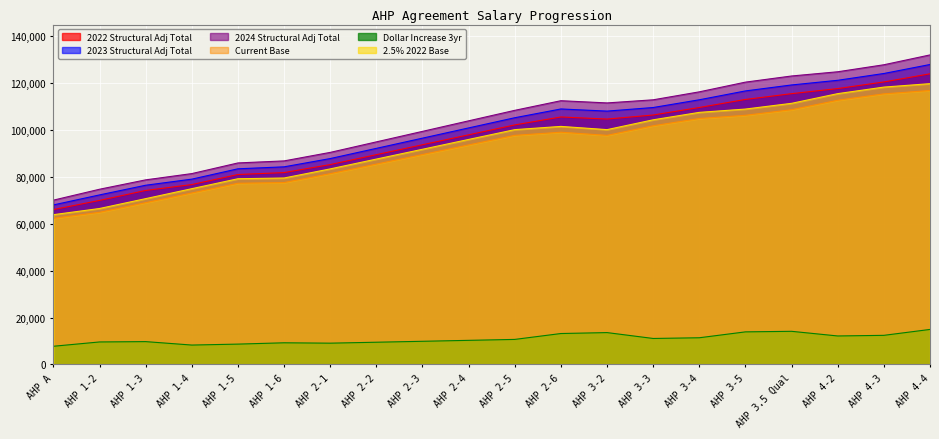

What position from the left is AHP 1-6?

6